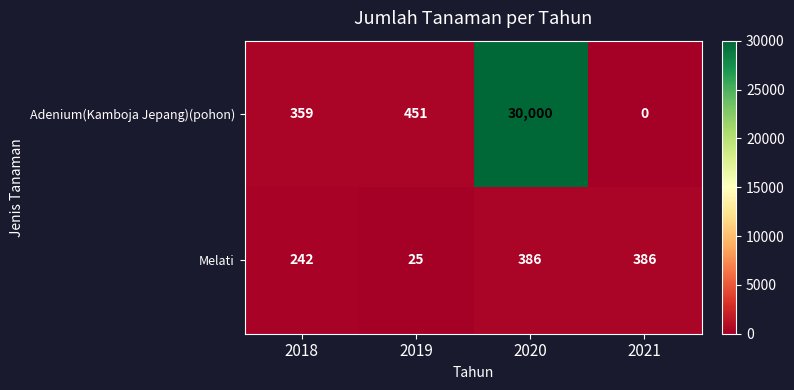

At which category is the sum across all series the highest?

2020